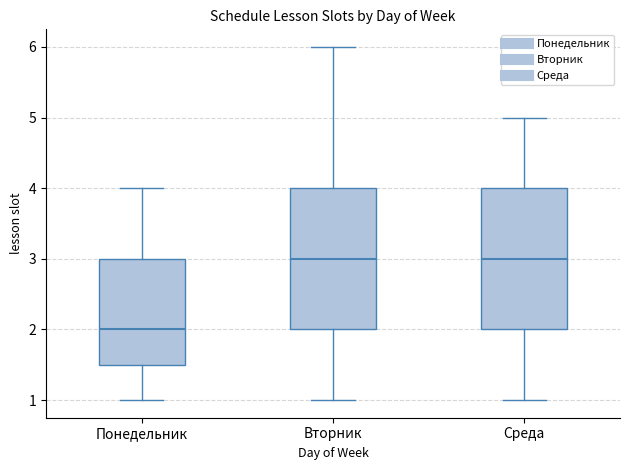

Reading left to right, transcribe this box plot: for each box, give where its median line is, the range the box spans, and where its two whiskers end, as read against the y-axis. The values are not printed on the chart, so give them approximately, as read against the axis.

Понедельник: median 2.0, box 1.5 to 3.0, whiskers 1.0 to 4.0
Вторник: median 3.0, box 2.0 to 4.0, whiskers 1.0 to 6.0
Среда: median 3.0, box 2.0 to 4.0, whiskers 1.0 to 5.0